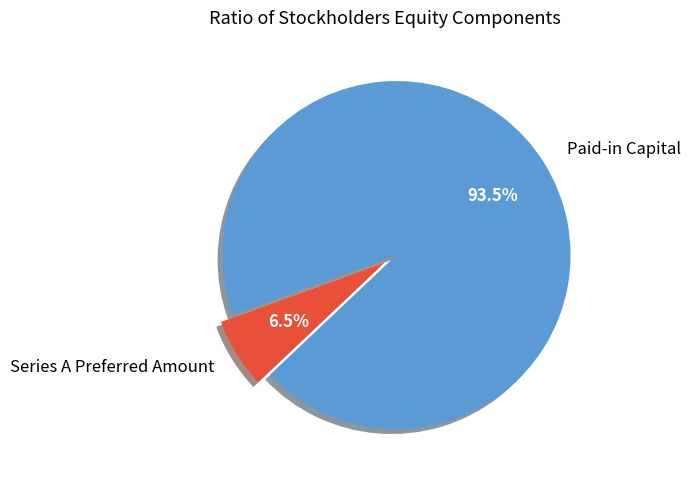

What percentage is NOT represented by Series A Preferred Amount?

93.5%